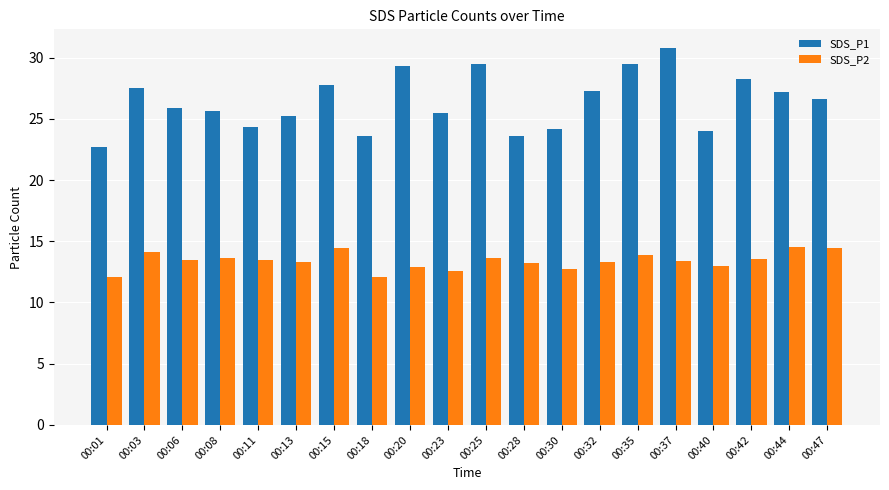

Rank the series at 00:37 from lowest to highest value.

SDS_P2, SDS_P1